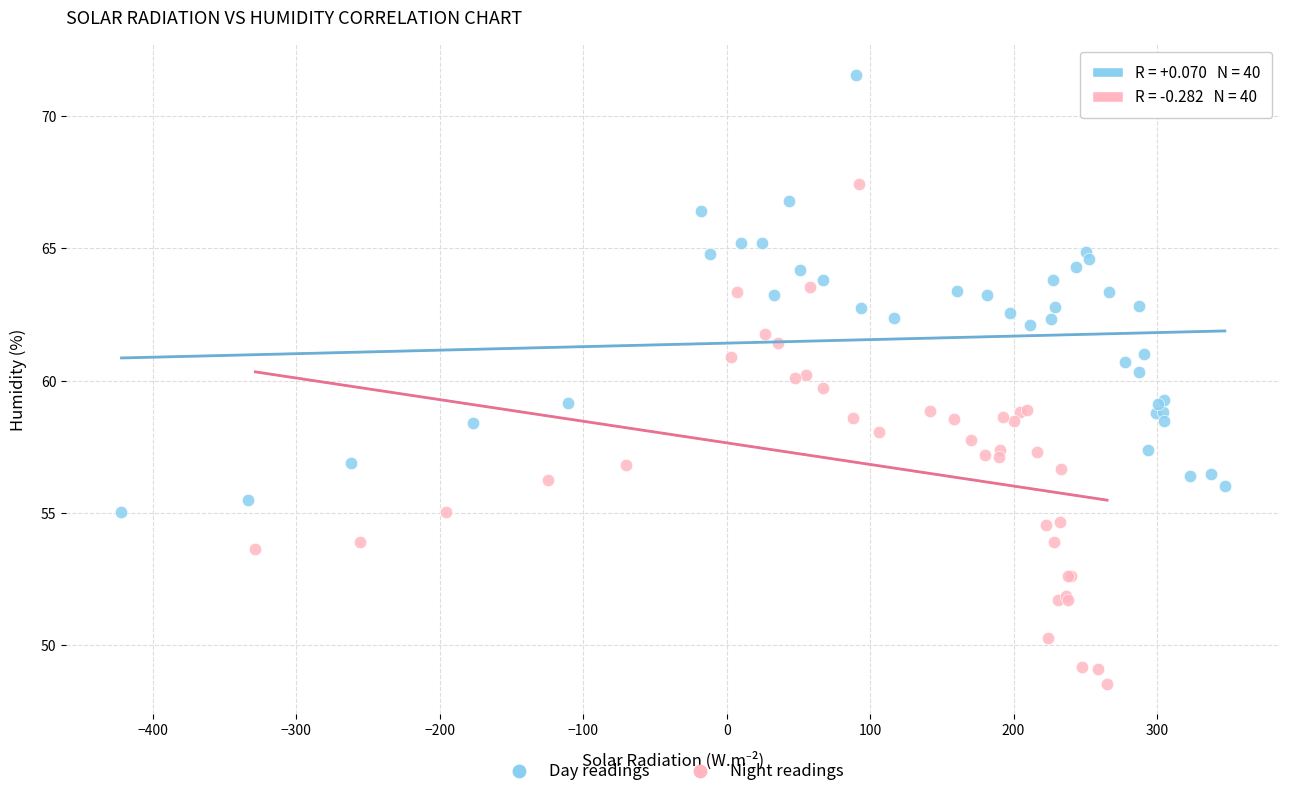

Which series contains the lowest Y value?

Night readings